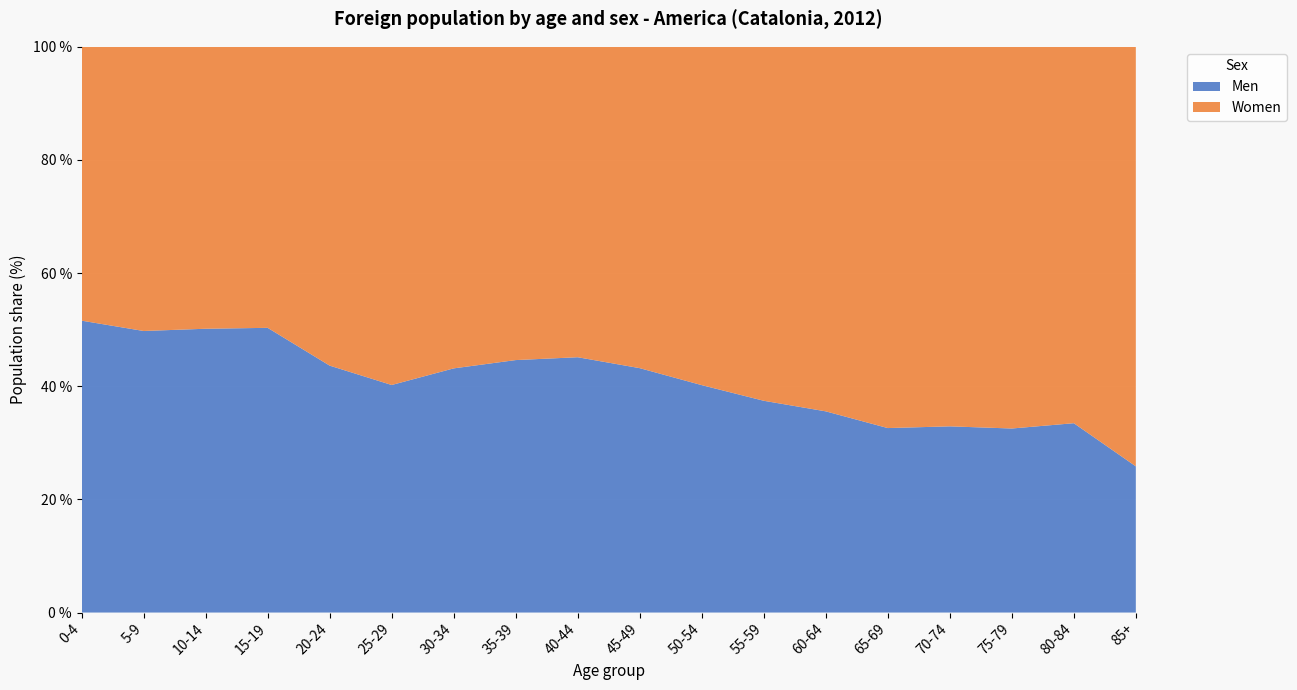

Reading left to right, list all the values displayed in this chart.

Men: 0-4=6645	5-9=5001	10-14=10500	15-19=11311	20-24=12744	25-29=20087	30-34=26808	35-39=21789	40-44=15636	45-49=10348	50-54=6234	55-59=3492	60-64=2005	65-69=1078	70-74=674	75-79=405	80-84=251	85+=123
Women: 0-4=6235	5-9=5048	10-14=10432	15-19=11166	20-24=16456	25-29=29856	30-34=35309	35-39=27038	40-44=19013	45-49=13607	50-54=9275	55-59=5837	60-64=3633	65-69=2228	70-74=1374	75-79=840	80-84=499	85+=353